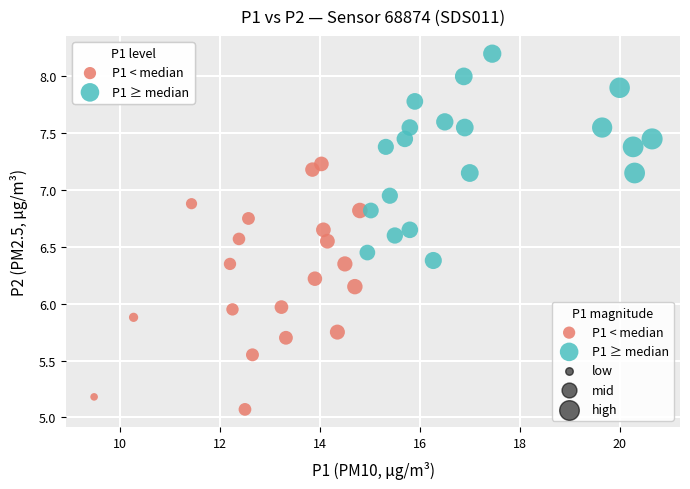

Which series contains the highest Y value?

P1 ≥ median